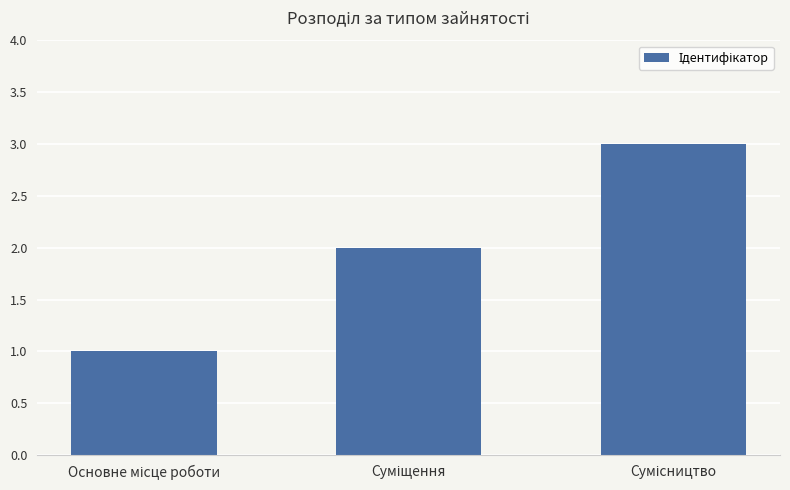

How many values are below 2?

1